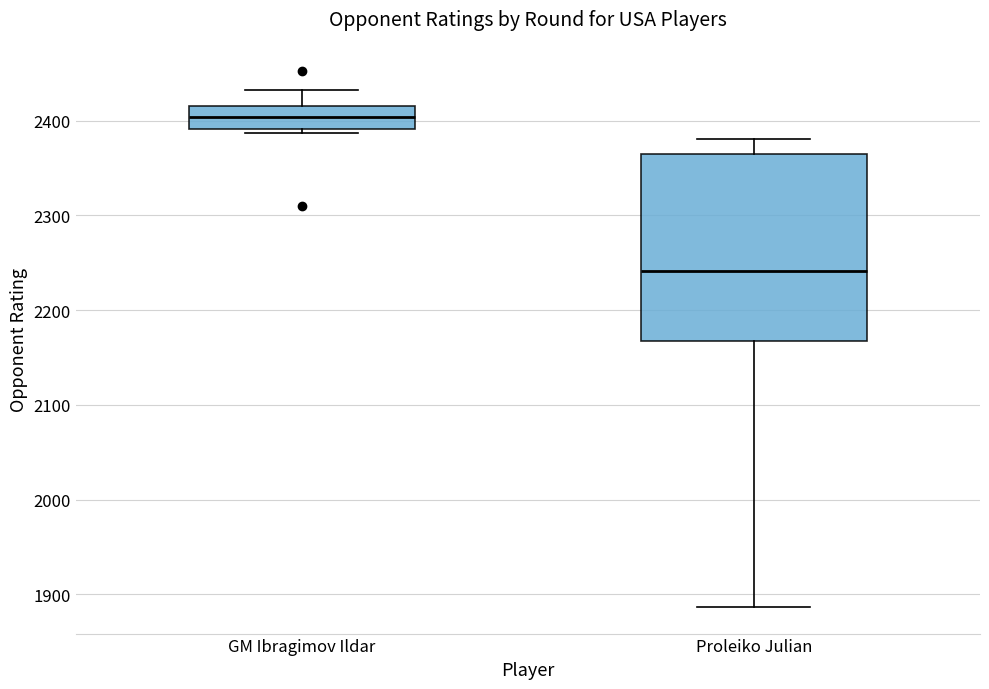

Reading left to right, read every box against the y-axis: the position of its median line, the range the box covers, and the ends of its whiskers. The values are not printed on the chart, so give them approximately, as read against the axis.

GM Ibragimov Ildar: median 2400, box 2390 to 2420, whiskers 2390 (just below the box's lower edge) to 2430
Proleiko Julian: median 2240, box 2170 to 2370, whiskers 1890 to 2380